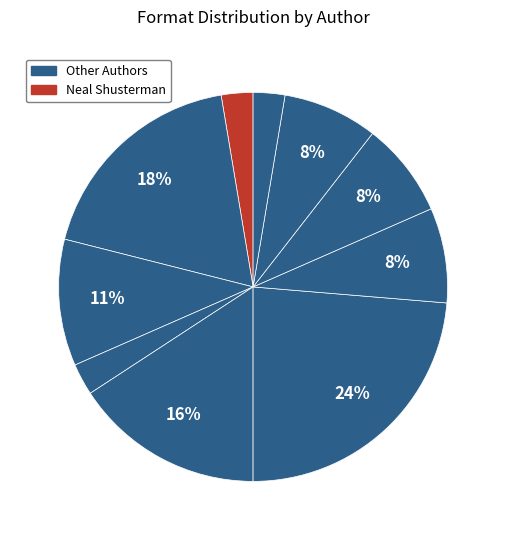

How many slices are in this pie chart?

10